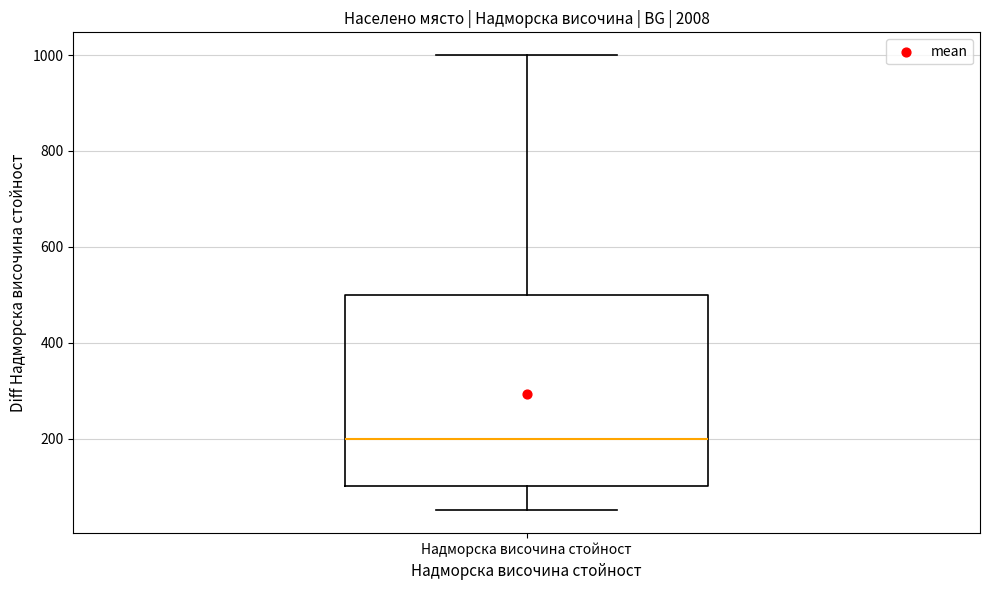

Where is the upper edge of the box for Надморска височина стойност on the y-axis? The values are not printed on the chart, so give them approximately, as read against the axis.

500